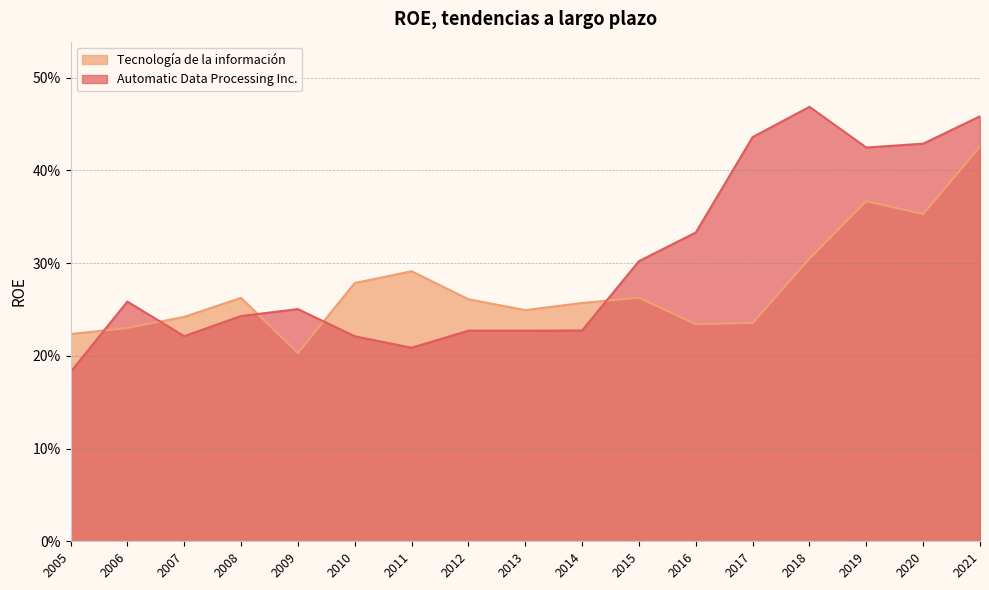

Where is Tecnología de la información nearest to the value 0?

2009